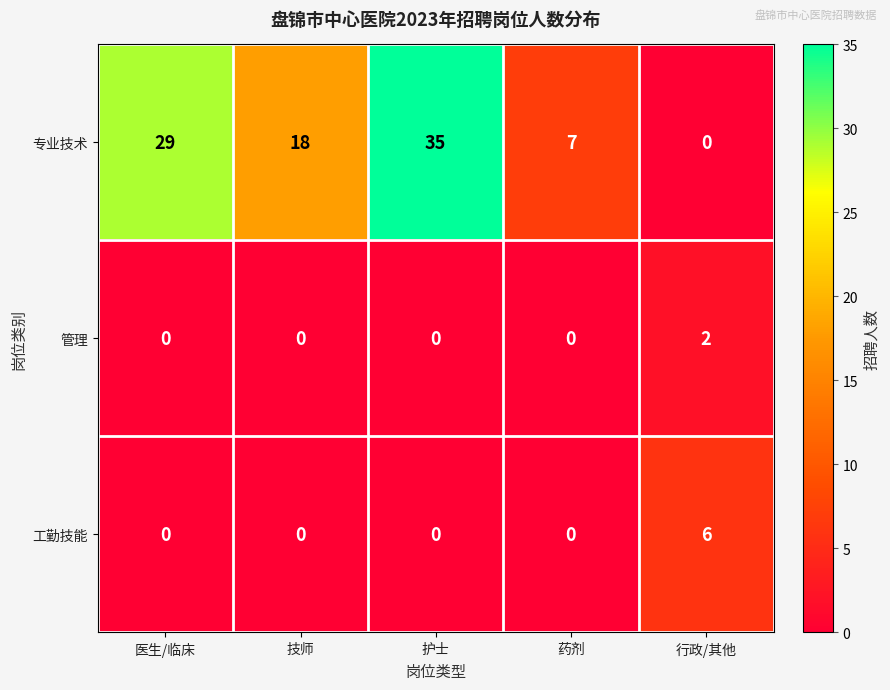

At which label is 专业技术 closest to 17?

技师